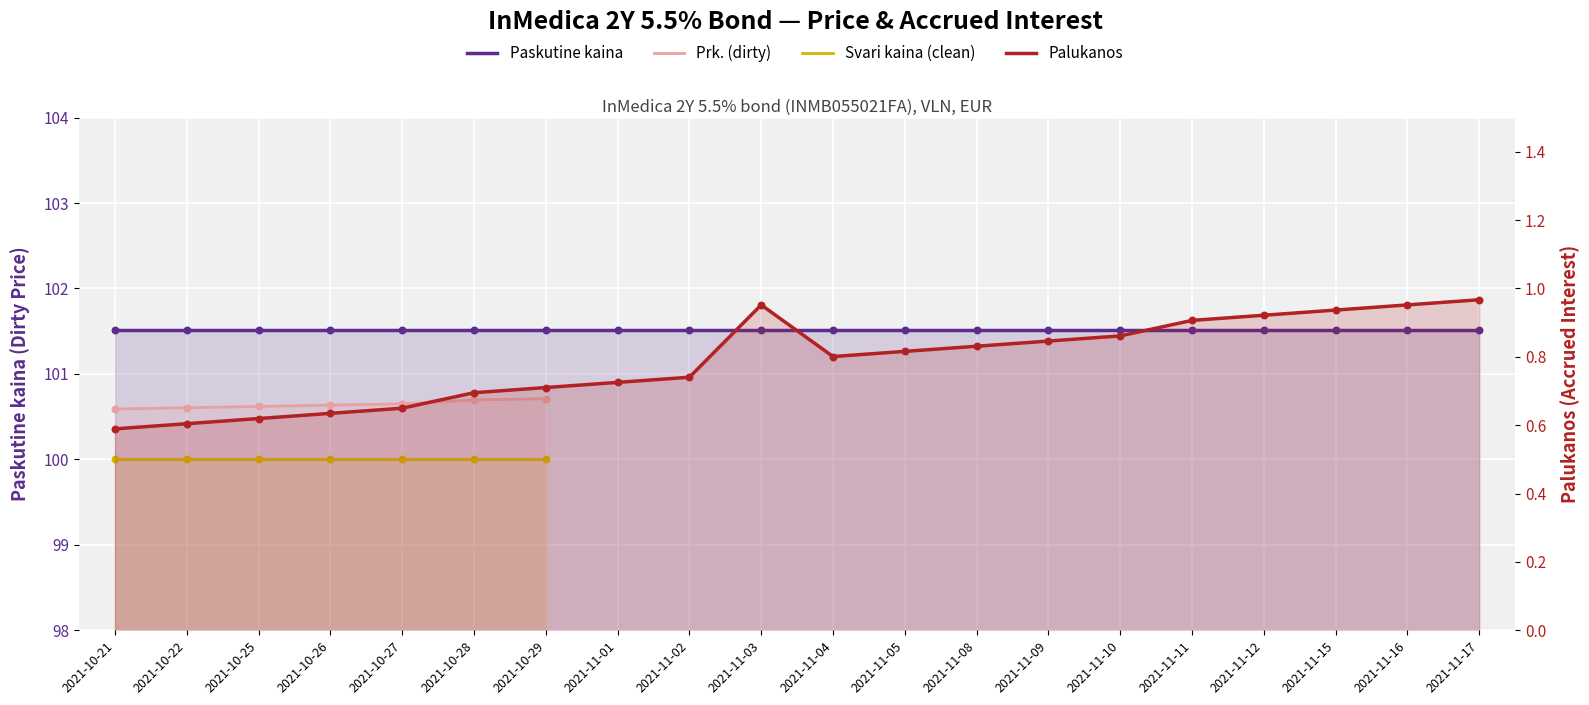

Which series has the largest Y range (max minus min)?

Palukanos